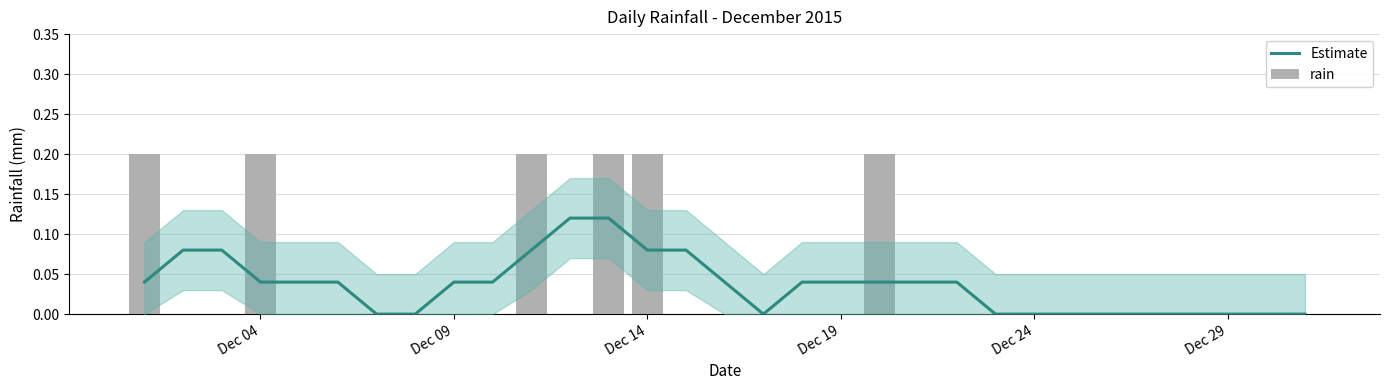

List the series in order of their overall mean, lowest first.

Estimate, rain